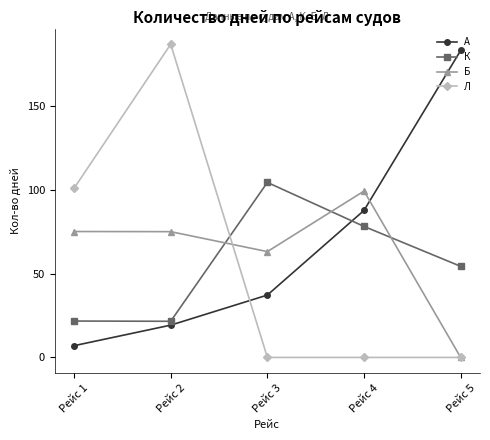

What is the average value of the Б series?

62.5